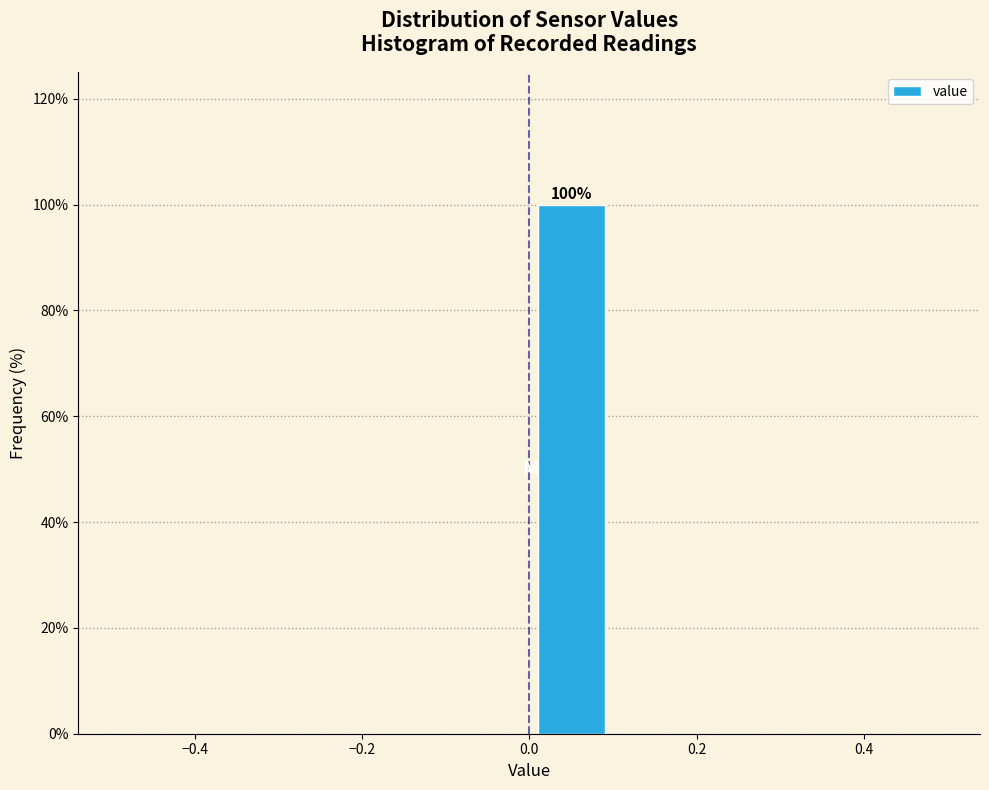

Which range on the x-axis has the tallest bar?

0.0 to 0.1